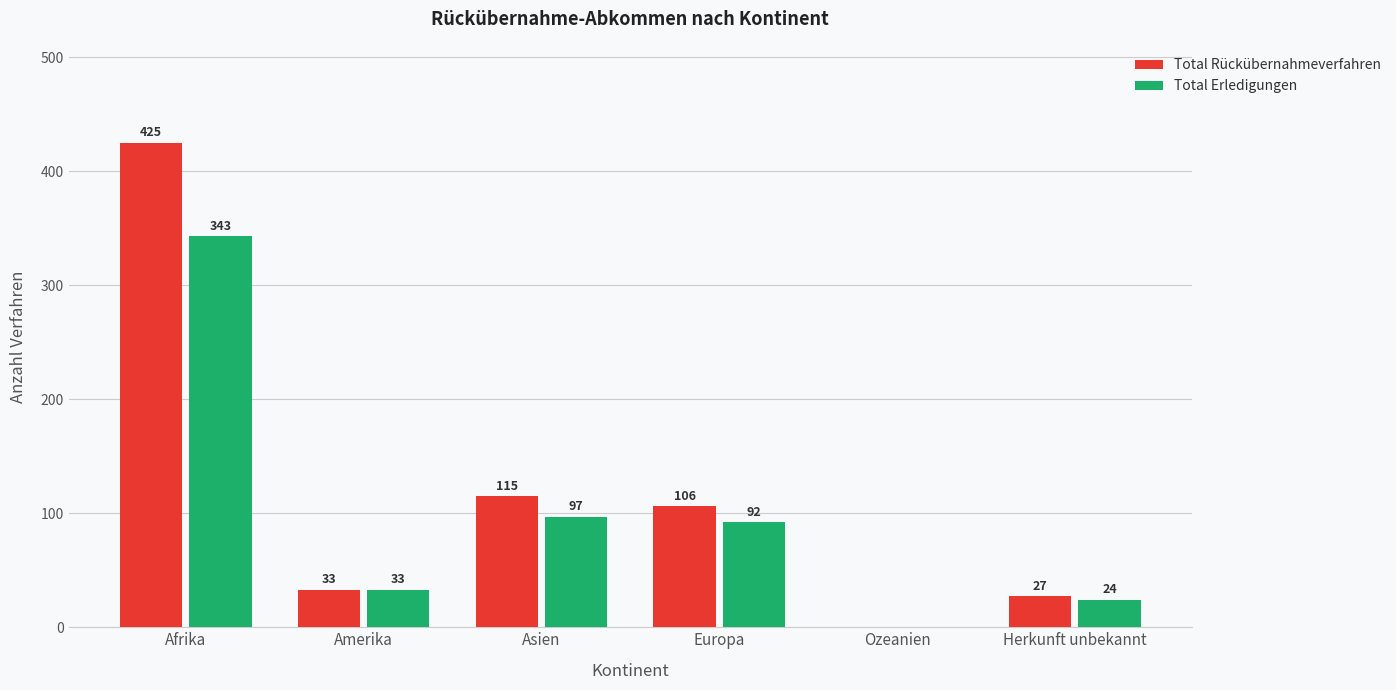

What is the sum of all Total Rückübernahmeverfahren values?

706